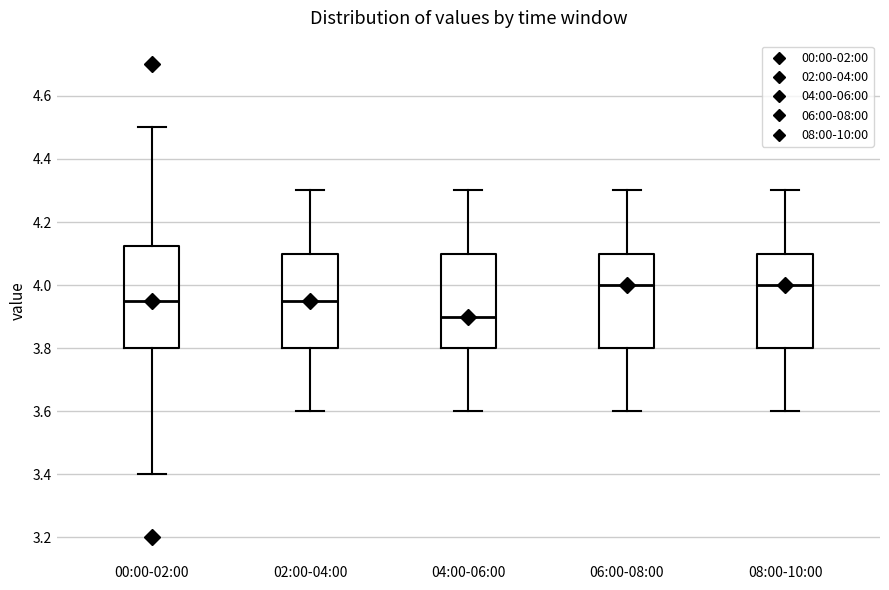

Reading left to right, read every box against the y-axis: the position of its median line, the range the box covers, and the ends of its whiskers. The values are not printed on the chart, so give them approximately, as read against the axis.

00:00-02:00: median 3.96, box 3.80 to 4.12, whiskers 3.40 to 4.50
02:00-04:00: median 3.96, box 3.80 to 4.10, whiskers 3.60 to 4.30
04:00-06:00: median 3.90, box 3.80 to 4.10, whiskers 3.60 to 4.30
06:00-08:00: median 4.00, box 3.80 to 4.10, whiskers 3.60 to 4.30
08:00-10:00: median 4.00, box 3.80 to 4.10, whiskers 3.60 to 4.30